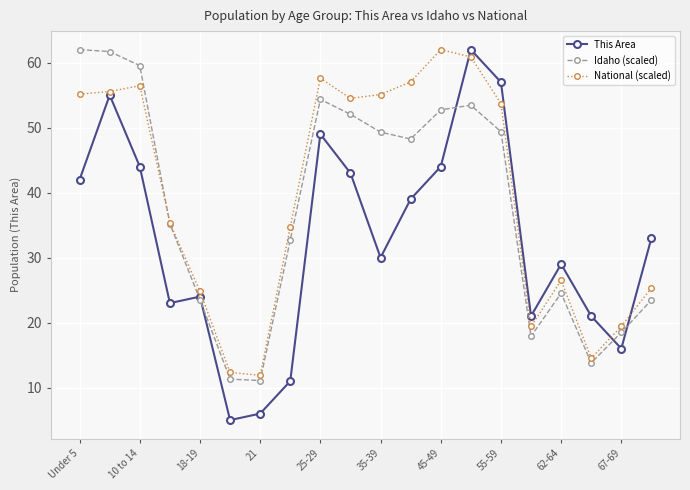

What is the lowest value of the Idaho (scaled) series?

11.1